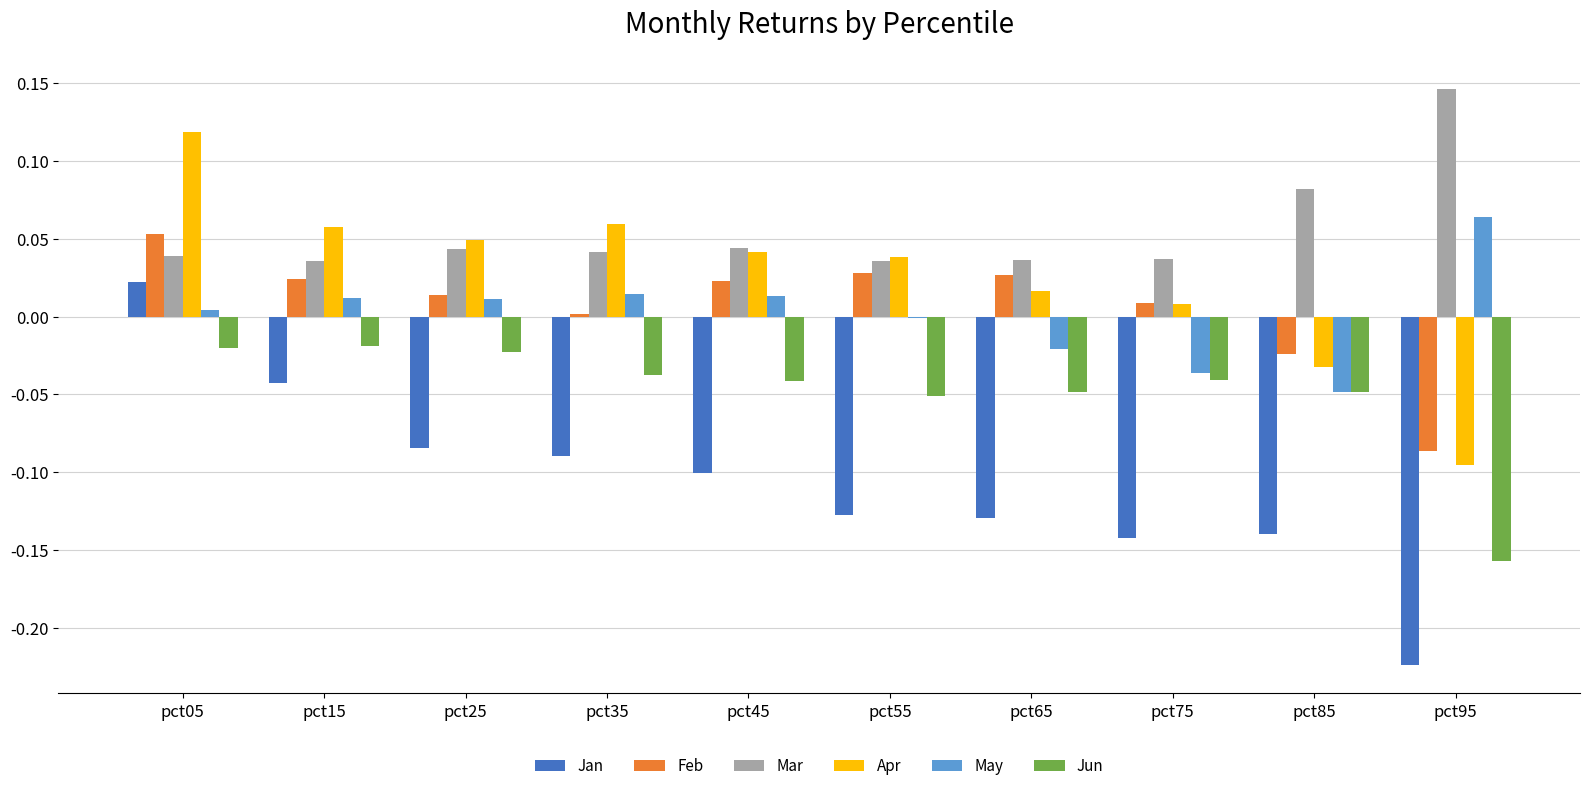

What is the sum of all Mar values?

0.5